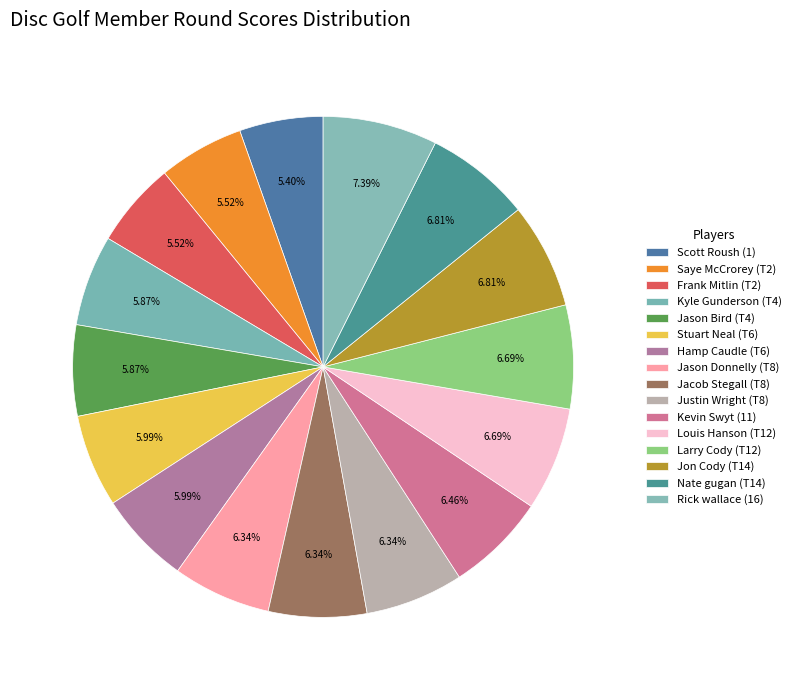

Does Jon Cody (T14) represent more than half of the total?

No